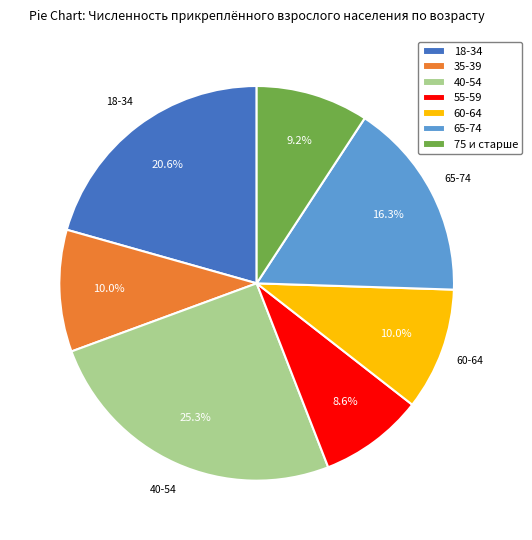

Is it true that 75 и старше is 2% of the pie?

False